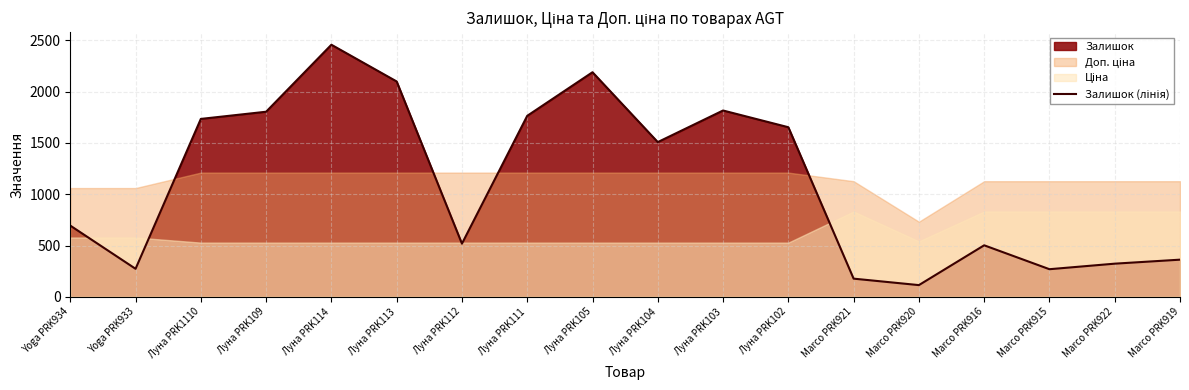

The chart shows a value of 205 at Marco PRK920. True or false?

False